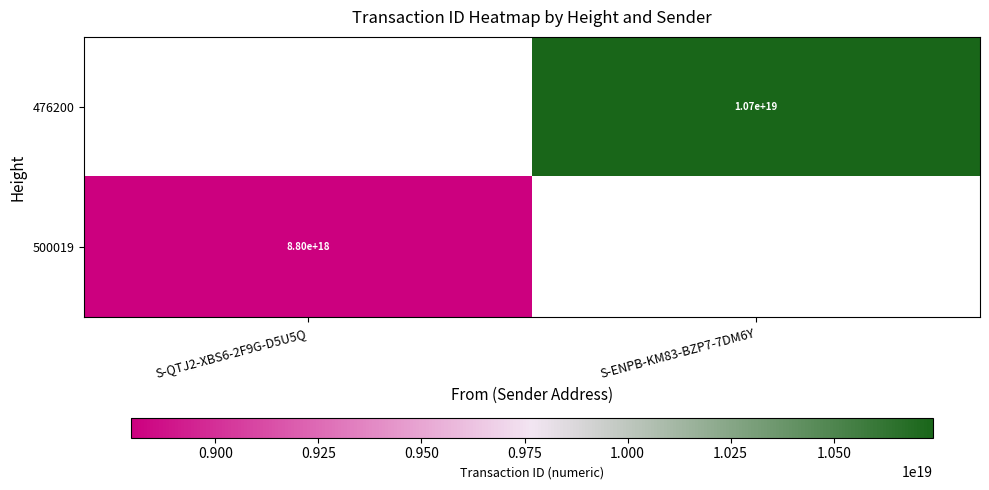

Is the value of 476200 at S-ENPB-KM83-BZP7-7DM6Y greater than the value of 500019 at S-QTJ2-XBS6-2F9G-D5U5Q?

Yes